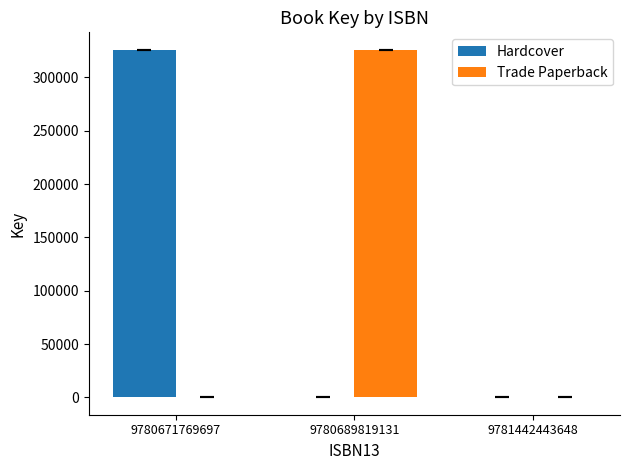

How many groups of bars are there?

3